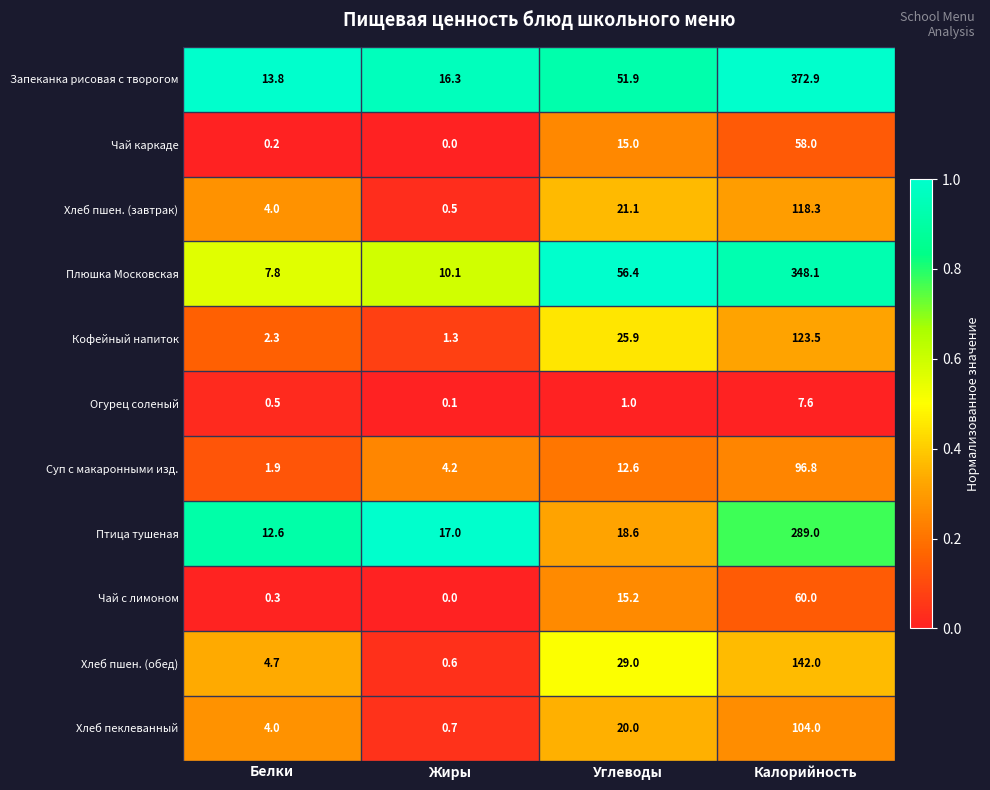

True or false: Кофейный напиток has a value of 208.4 at Калорийность.

False